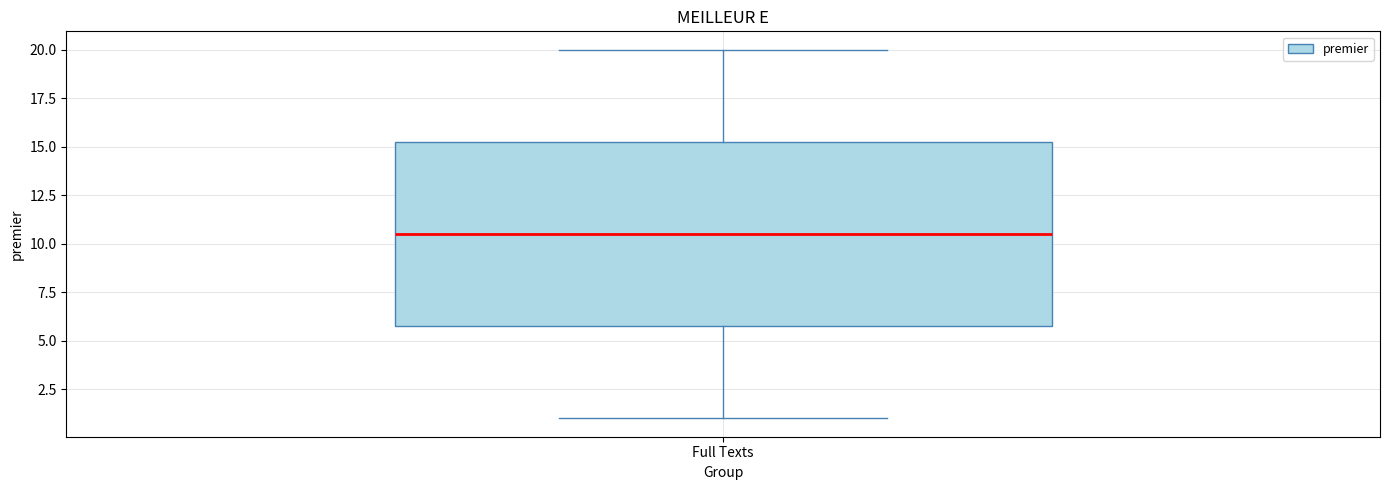

Read this box plot against the y-axis: the position of the median line, the range covered by the box, and the ends of both whiskers. The values are not printed on the chart, so give them approximately, as read against the axis.

median 10.5, box 6.0 to 15.5, whiskers 1.0 to 20.0